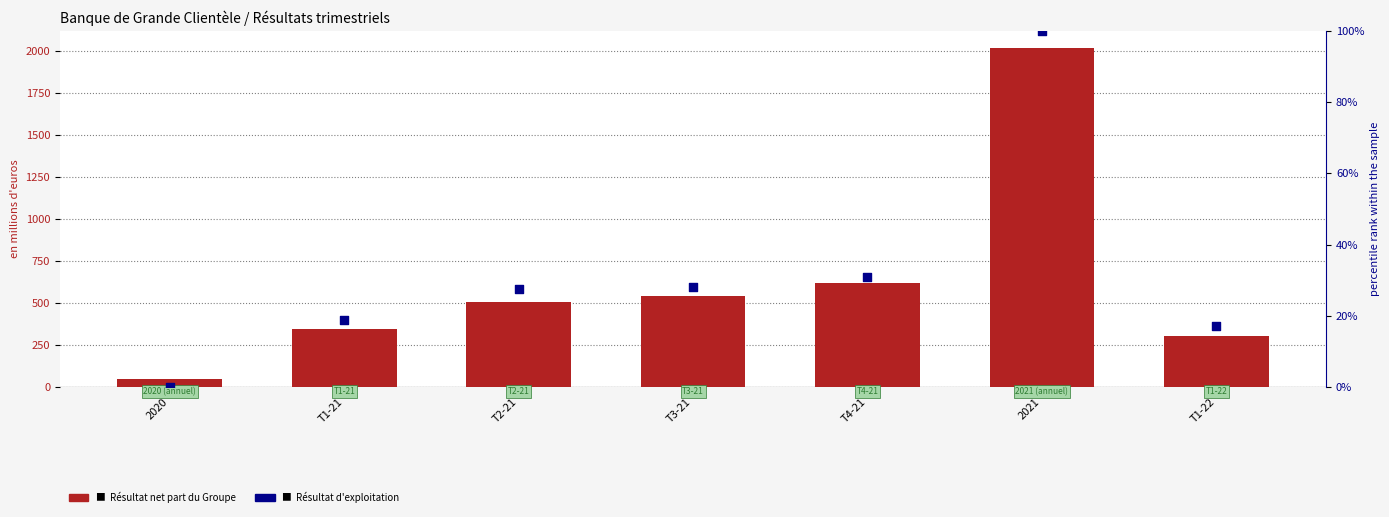

Which series has the widest spread of Y values?

Résultat net part du Groupe